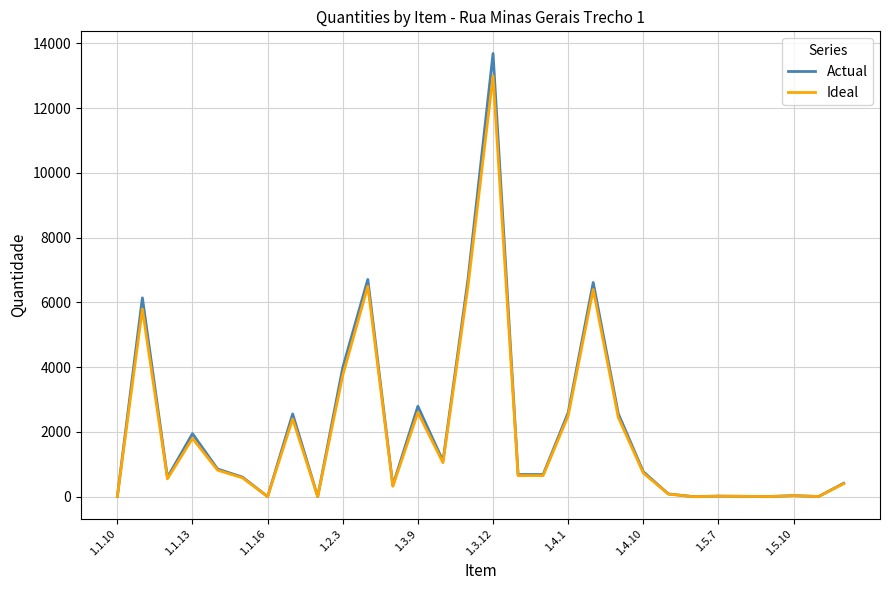

What is the average value of the Ideal series?

1986.8